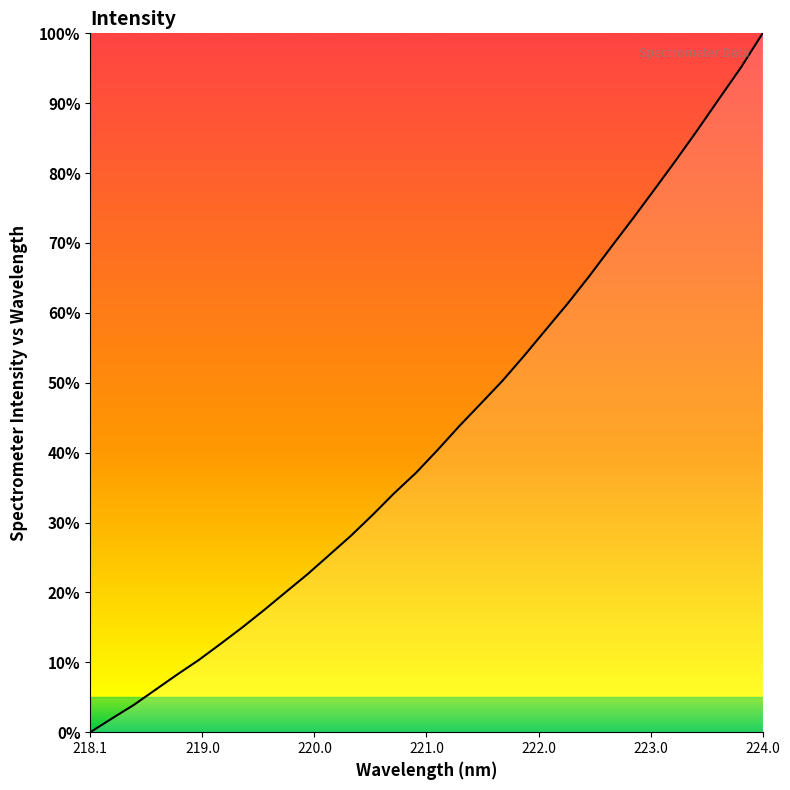

At which category does the chart reach its minimum across all series?

218.1